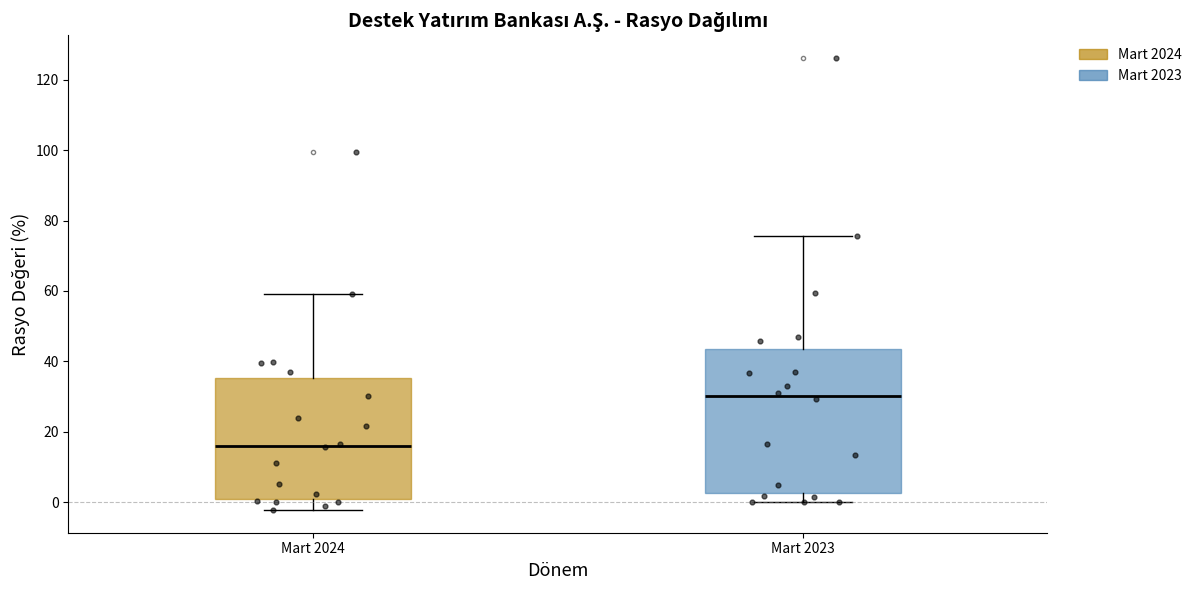

Which box is the tallest, from its lower edge to its upper edge?

Mart 2023